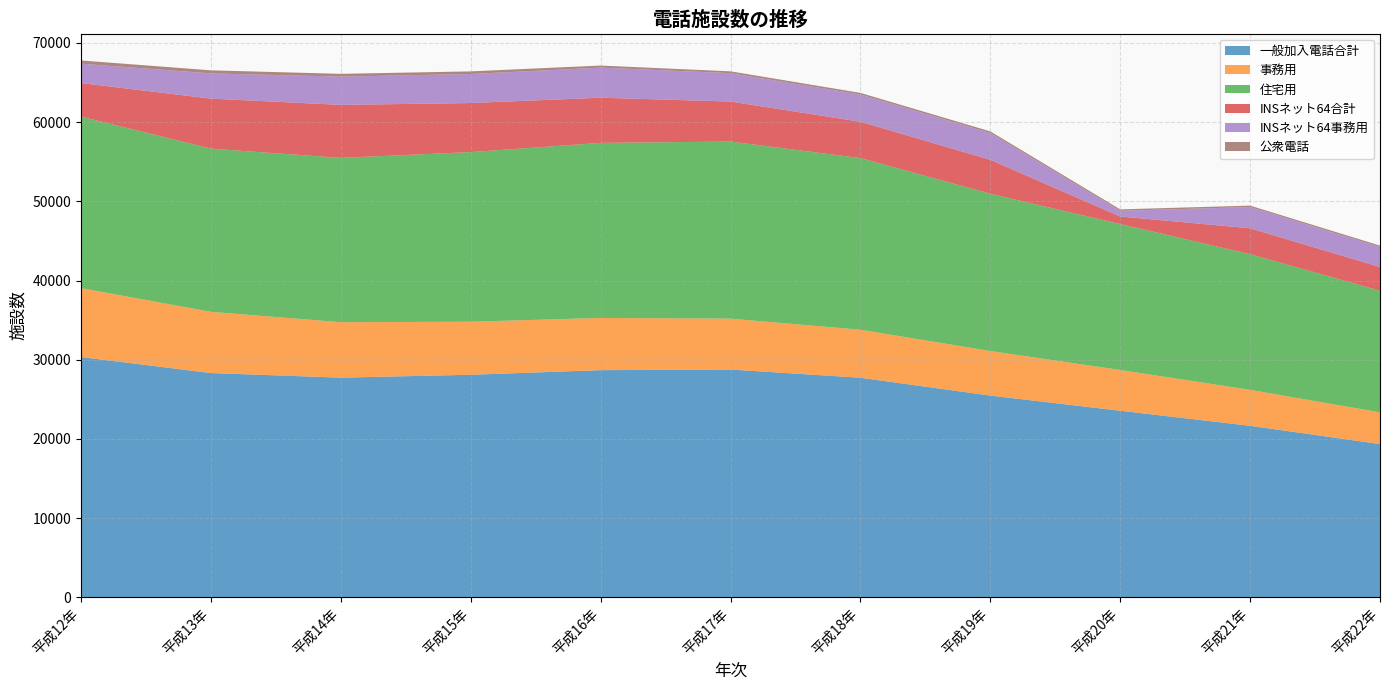

Reading left to right, extract all data points from this chart.

一般加入電話合計: 平成12年=30344	平成13年=28324	平成14年=27742	平成15年=28106	平成16年=28688	平成17年=28770	平成18年=27731	平成19年=25479	平成20年=23565	平成21年=21664	平成22年=19358
事務用: 平成12年=8700	平成13年=7728	平成14年=7000	平成15年=6696	平成16年=6590	平成17年=6421	平成18年=6059	平成19年=5625	平成20年=5145	平成21年=4539	平成22年=4003
住宅用: 平成12年=21644	平成13年=20596	平成14年=20742	平成15年=21410	平成16年=22098	平成17年=22349	平成18年=21672	平成19年=19854	平成20年=18420	平成21年=17125	平成22年=15355
INSネット64合計: 平成12年=4239	平成13年=6314	平成14年=6688	平成15年=6194	平成16年=5702	平成17年=5051	平成18年=4585	平成19年=4284	平成20年=954	平成21年=3270	平成22年=2989
INSネット64事務用: 平成12年=2441	平成13年=3185	平成14年=3567	平成15年=3665	平成16年=3797	平成17年=3587	平成18年=3431	平成19年=3383	平成20年=719	平成21年=2681	平成22年=2533
公衆電話: 平成12年=411	平成13年=387	平成14年=353	平成15年=329	平成16年=261	平成17年=228	平成18年=208	平成19年=199	平成20年=180	平成21年=177	平成22年=169